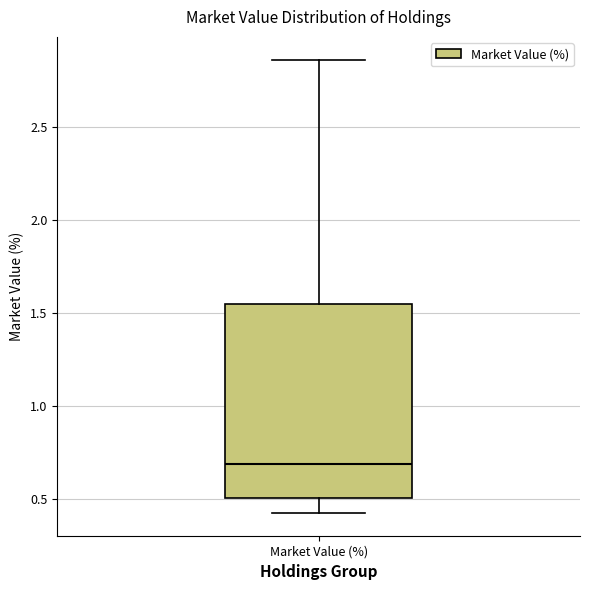

Where does the lower whisker of the box for Market Value (%) end on the y-axis? The values are not printed on the chart, so give them approximately, as read against the axis.

0.45